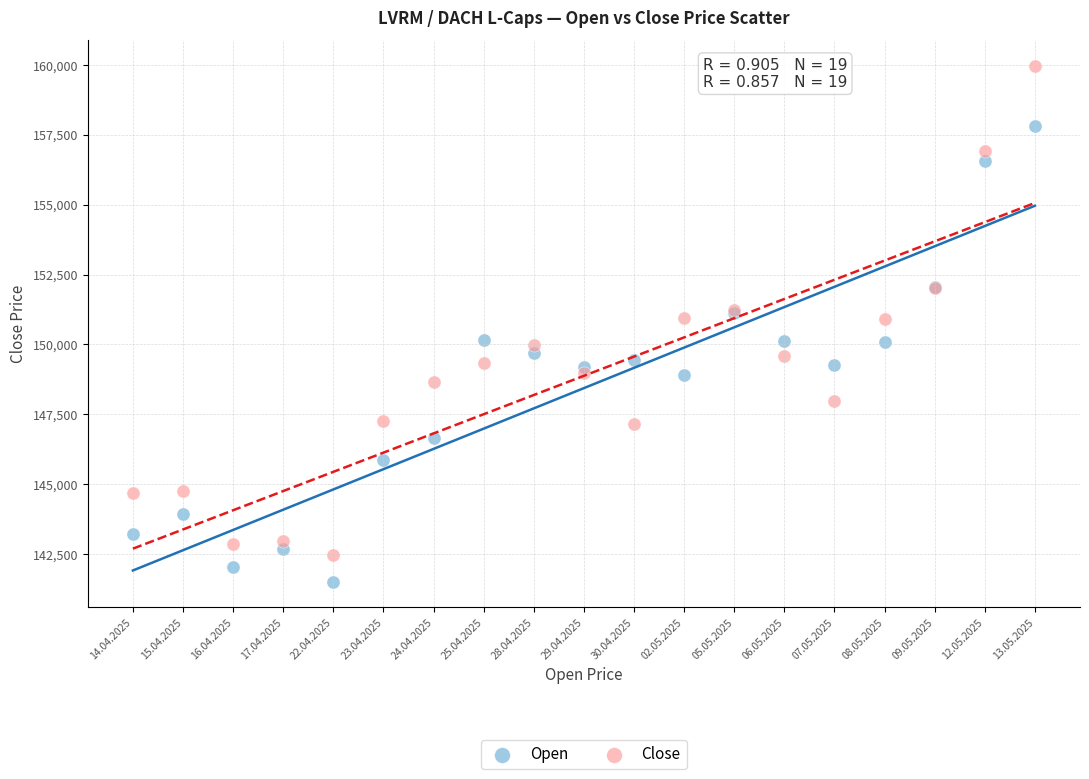

Which series contains the highest Y value?

Close